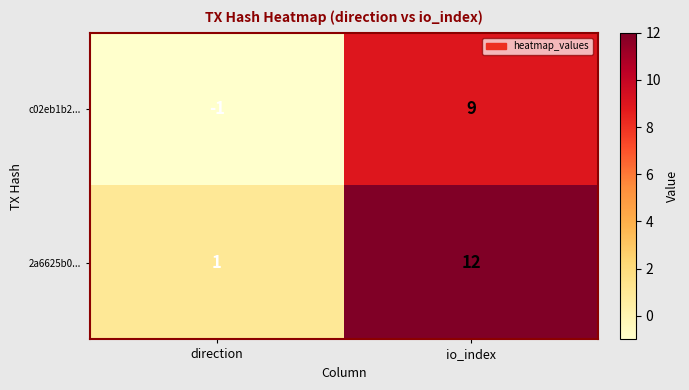

At how many categories does at least one series exceed 11?

1